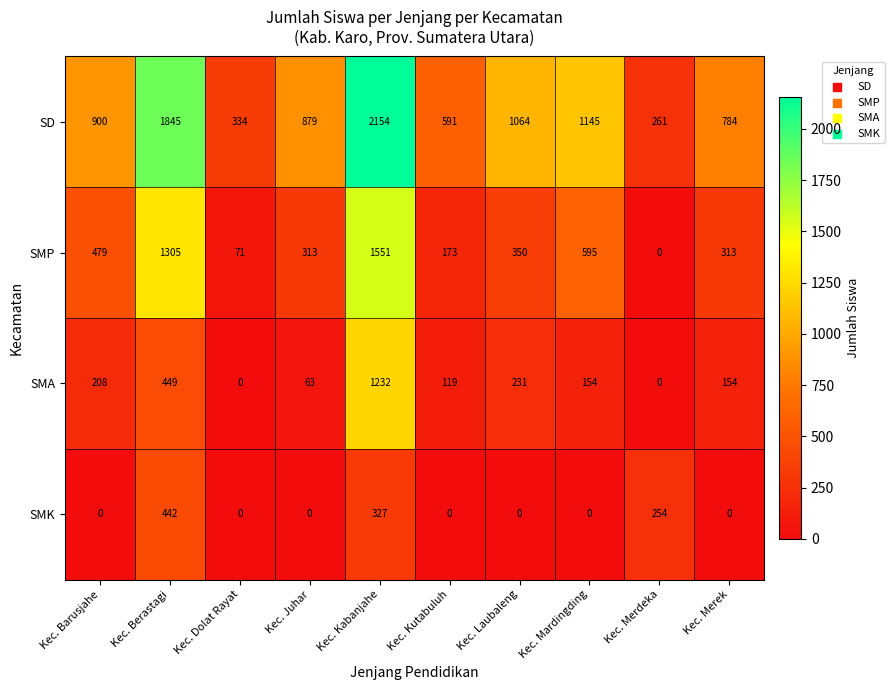

Where is SMK nearest to the value 221?

Kec. Merdeka